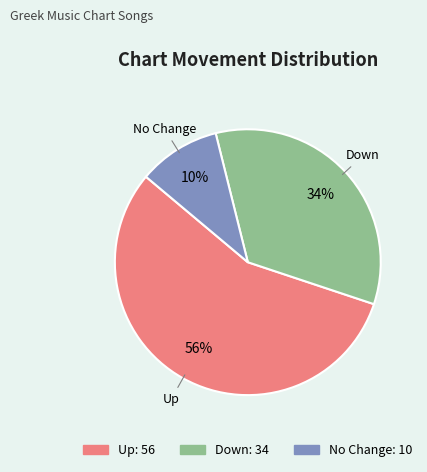

To the nearest percent, what is the average slice percentage?

33%